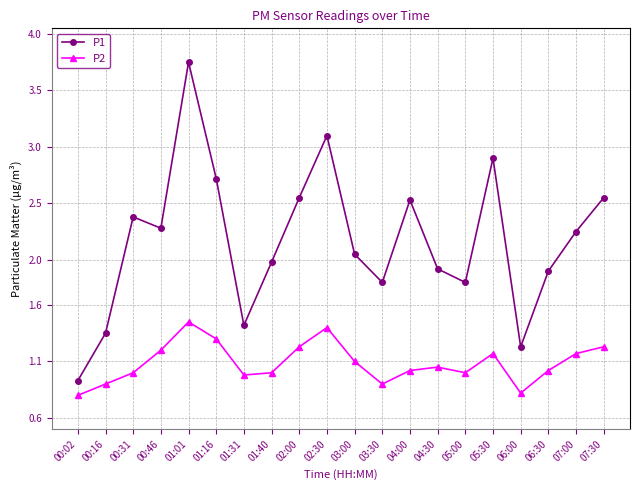

How many series are shown in this chart?

2